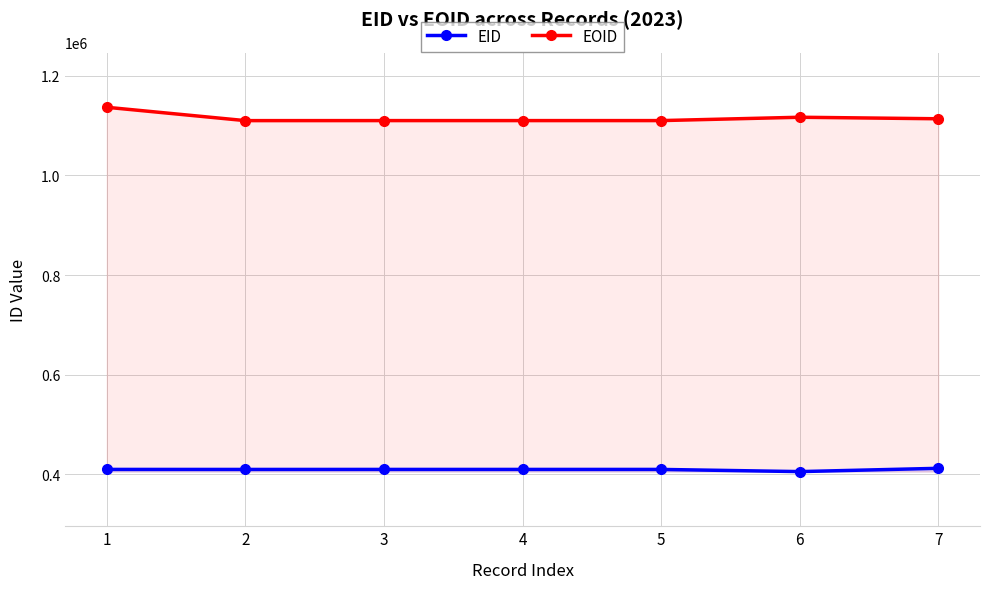

The value of EOID at 1 is 731398. True or false?

False